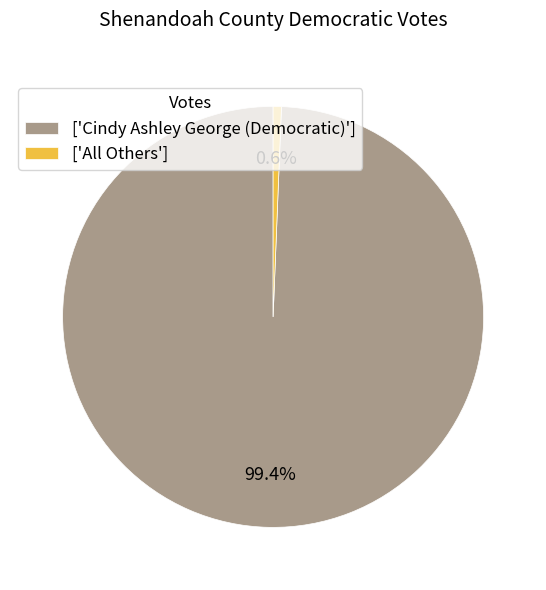

Which slice represents more than half of the pie?

['Cindy Ashley George (Democratic)']